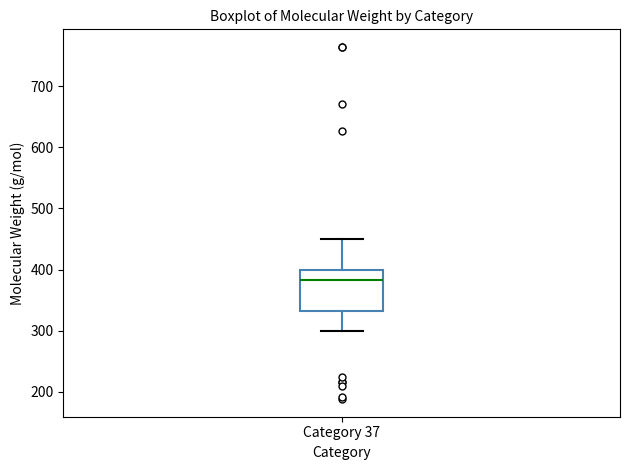

Transcribe this box plot: give where the median line is, the range the box spans, and where the two whiskers end, as read against the y-axis. The values are not printed on the chart, so give them approximately, as read against the axis.

median 380, box 330 to 400, whiskers 300 to 450